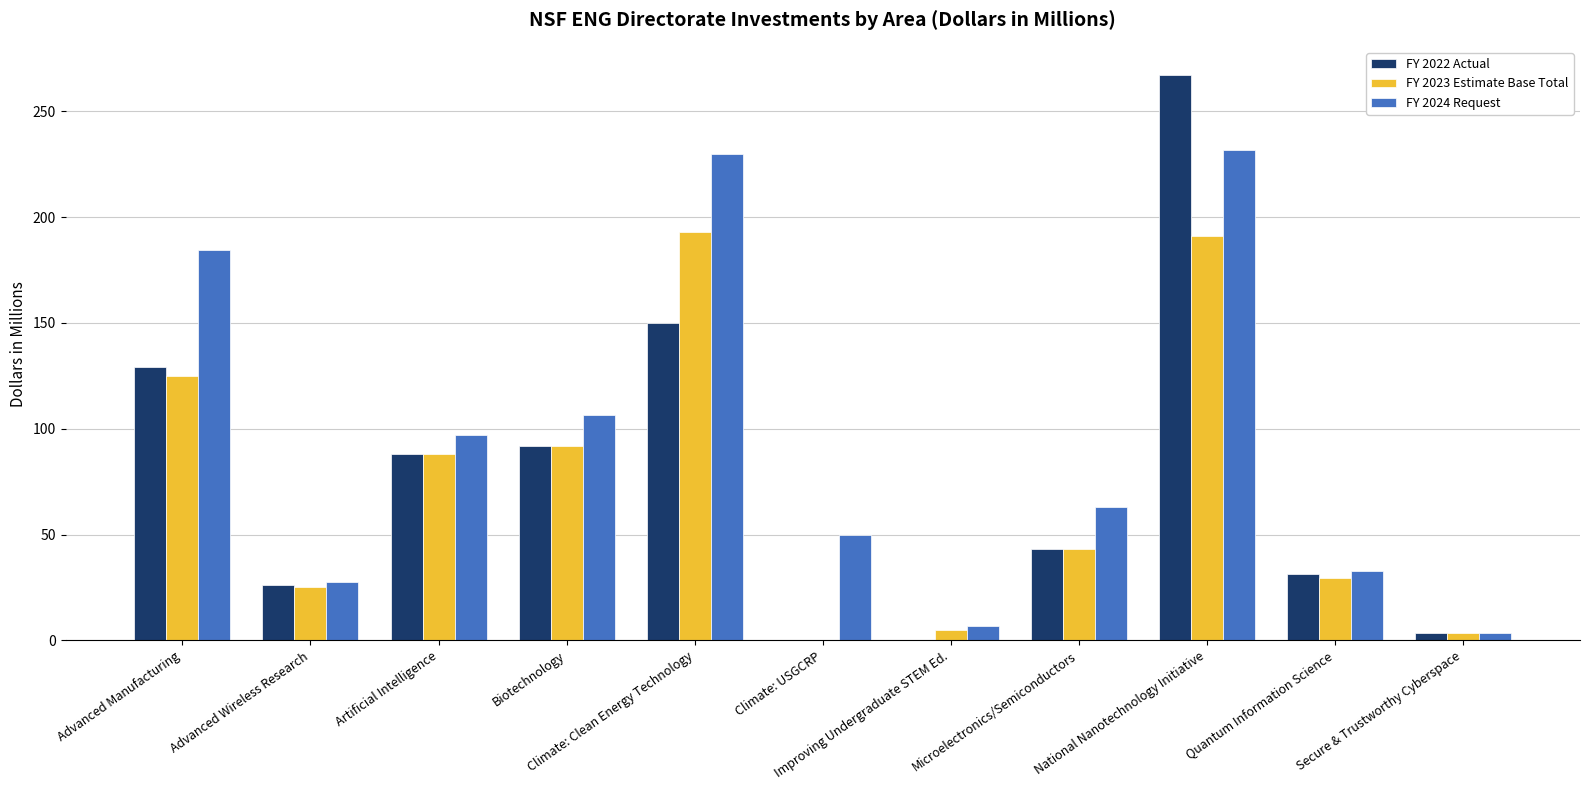

What is the maximum value for FY 2023 Estimate Base Total?

193.0